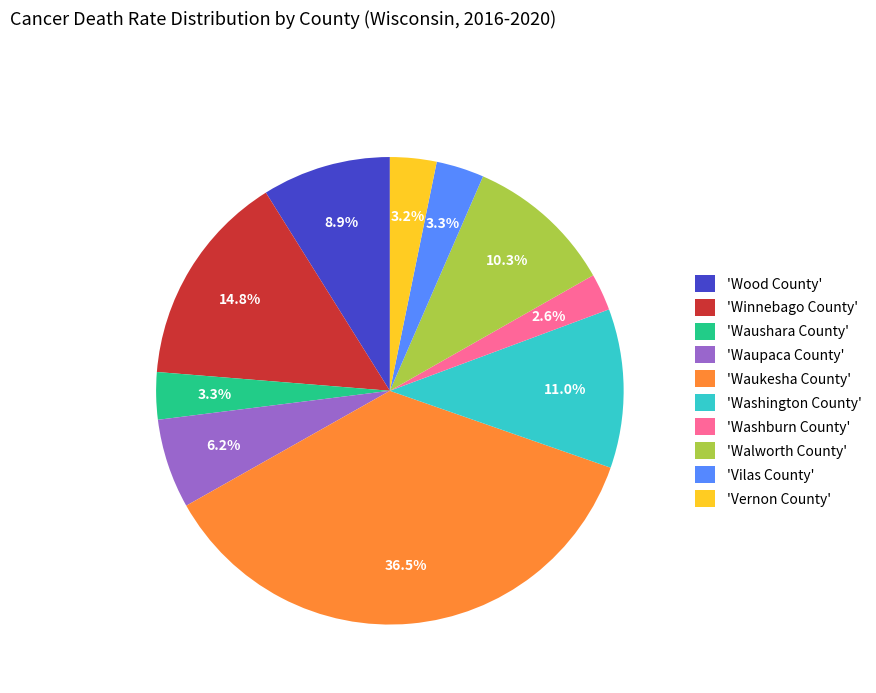

What is the largest slice in the pie chart?

'Waukesha County'